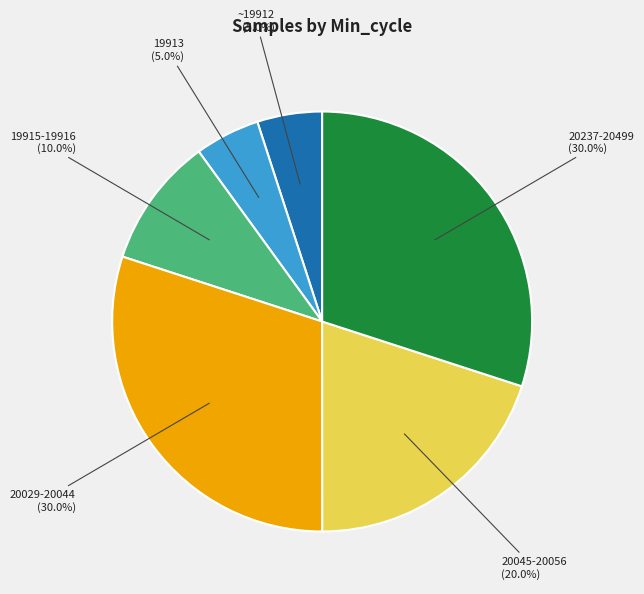

Is there any slice that represents more than half of the pie?

No